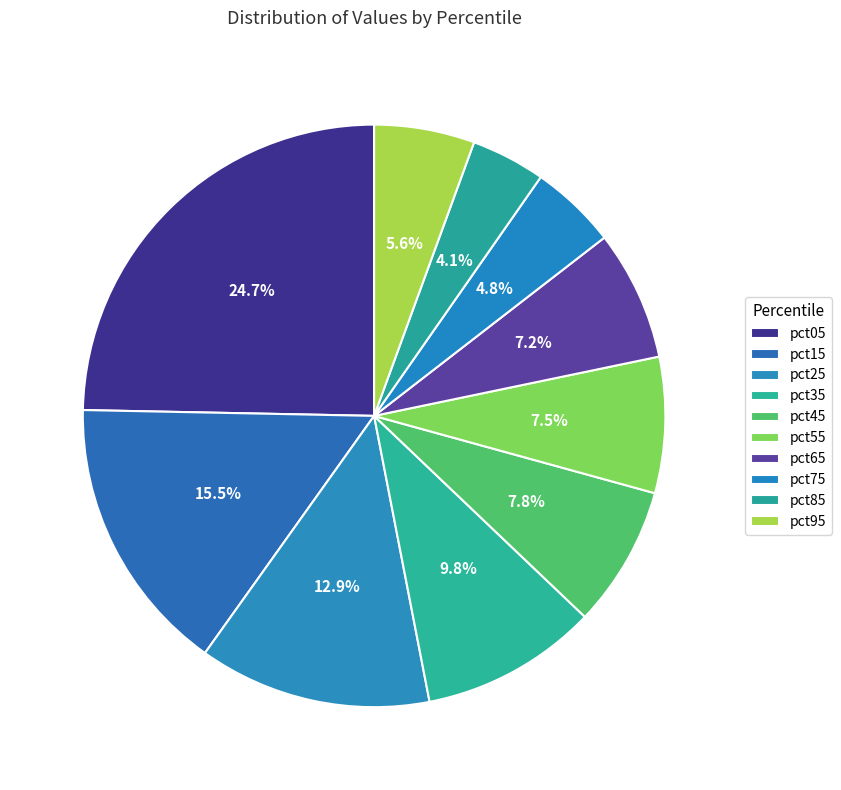

Which slice is the smallest?

pct85